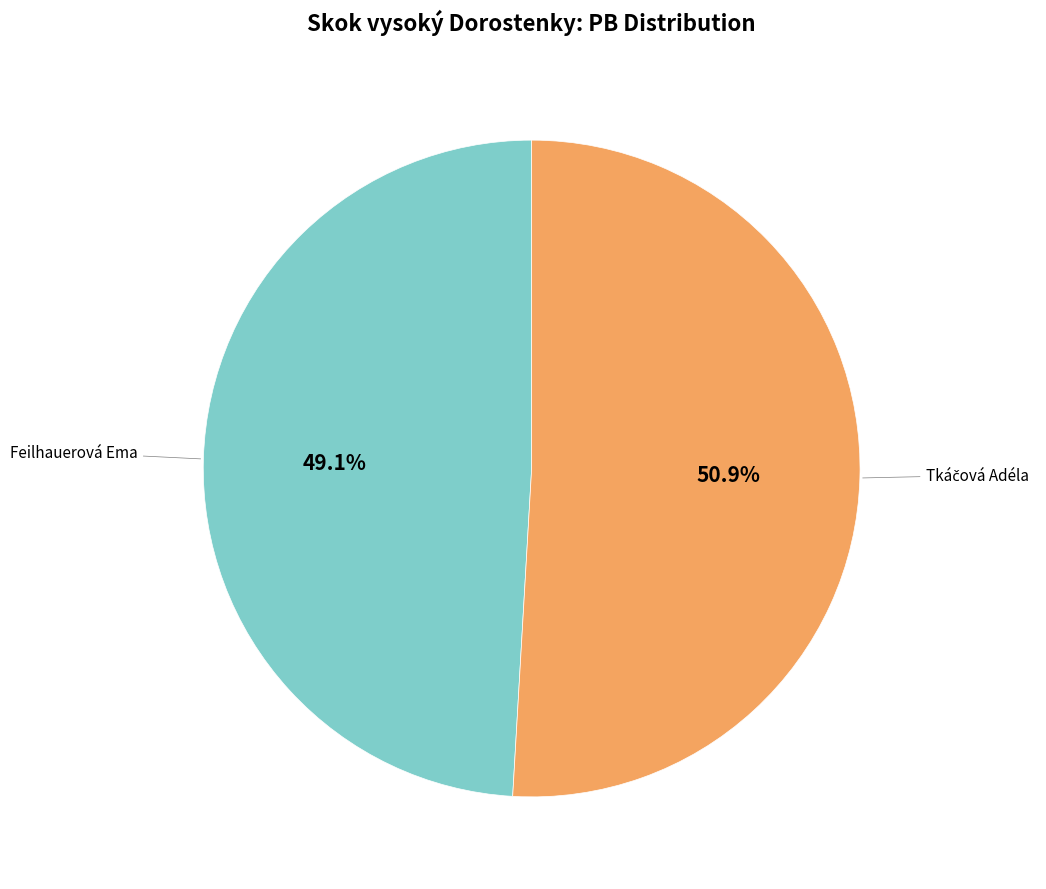

Is there a majority slice in this chart?

Yes